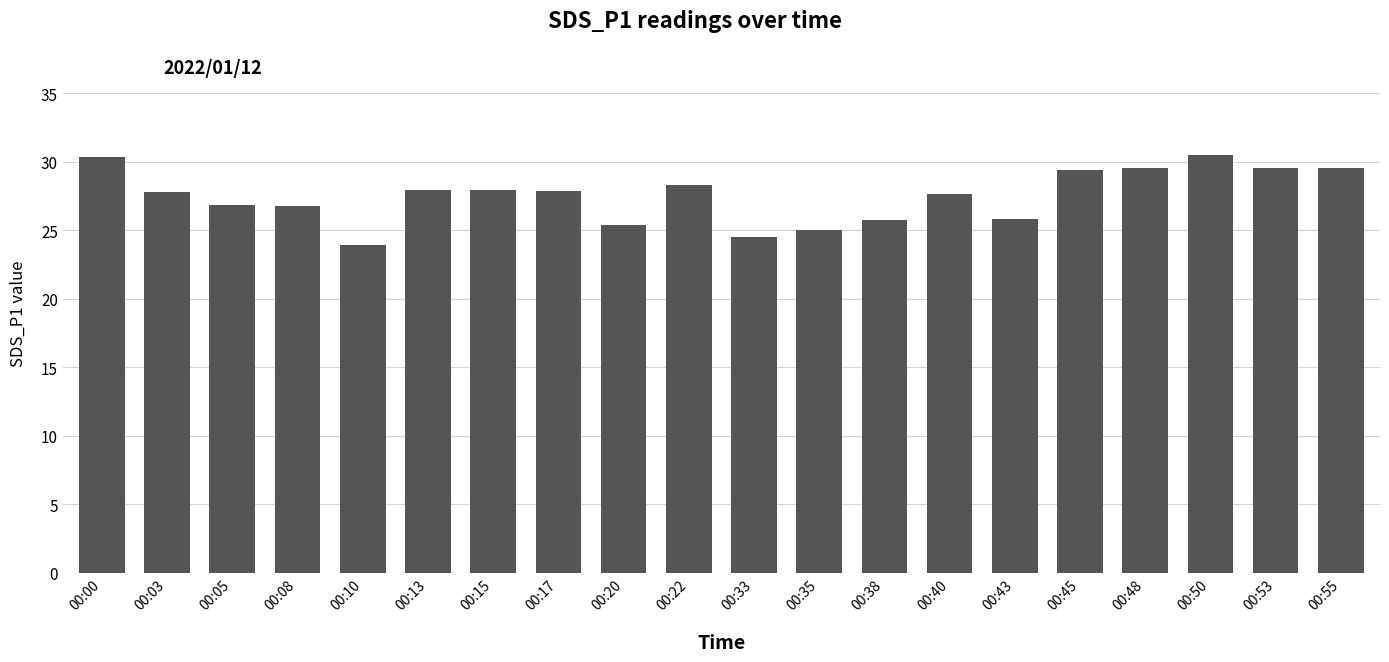

At which label does the data first exceed 27?

00:00